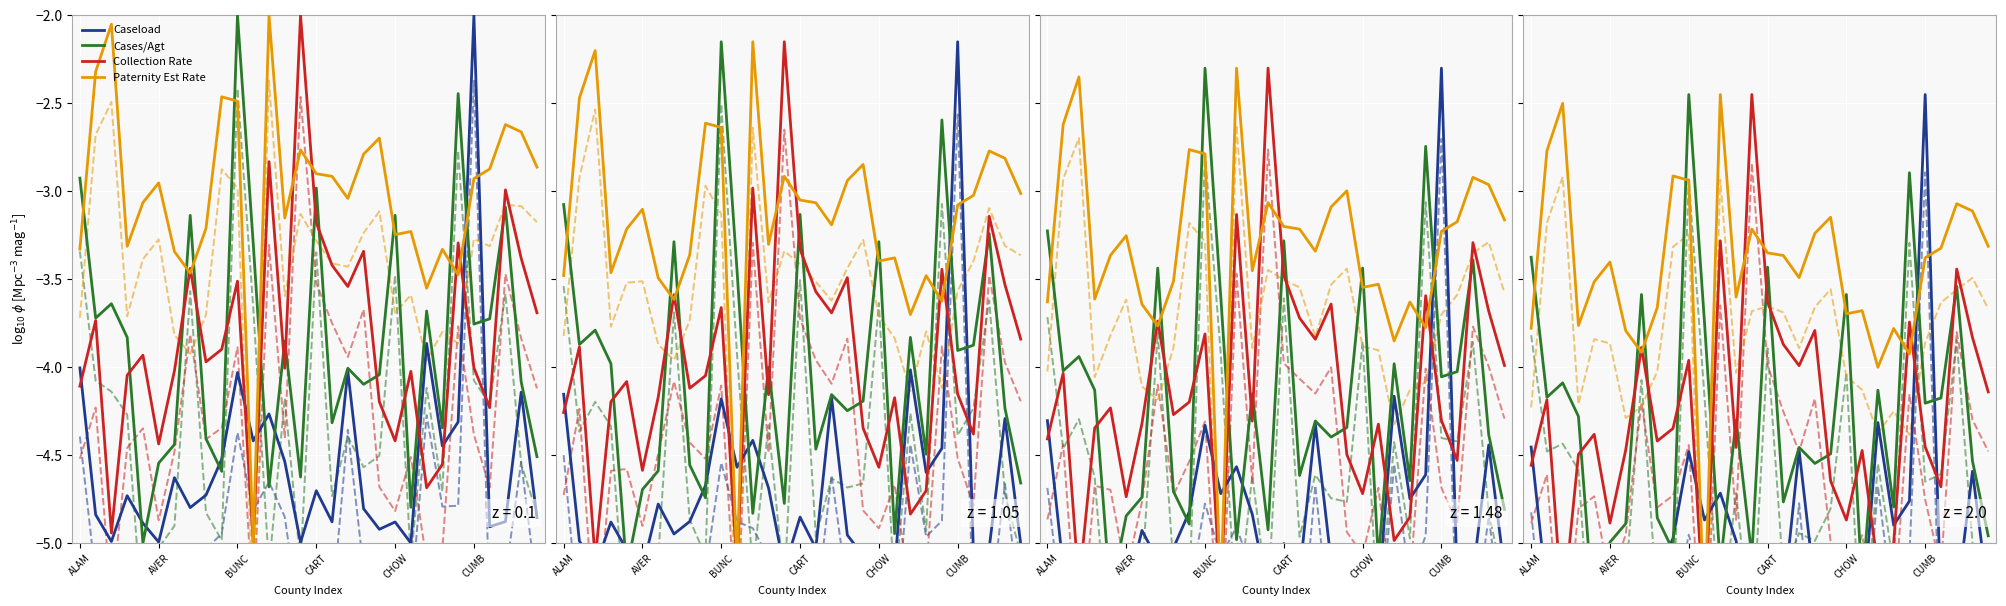

Is the value of Collection Rate at 10 greater than the value of Caseload at 28?

Yes